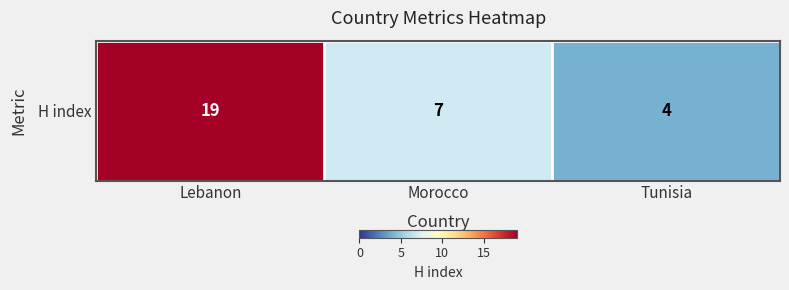

Count the number of categories in the chart.

3